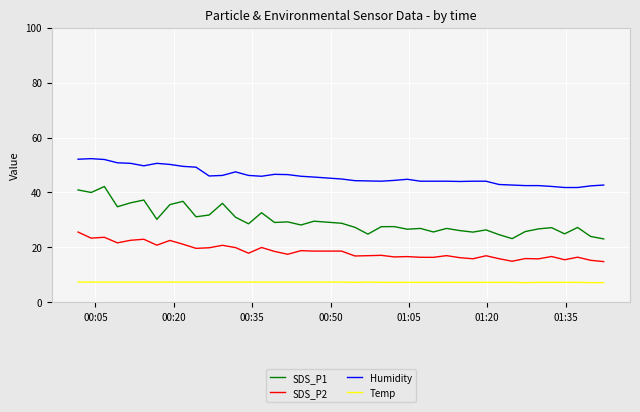

What is the minimum value shown in the chart?

7.2